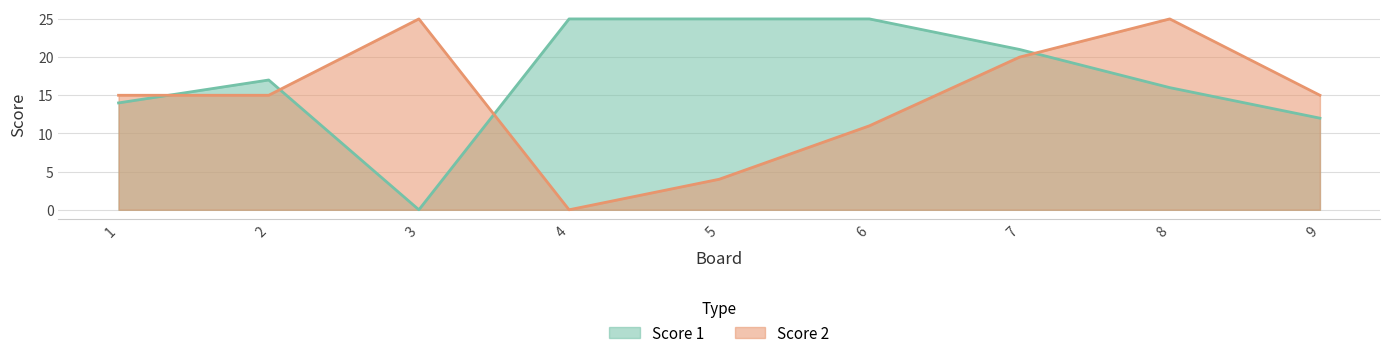

Which series has the largest total across all categories?

Score 1